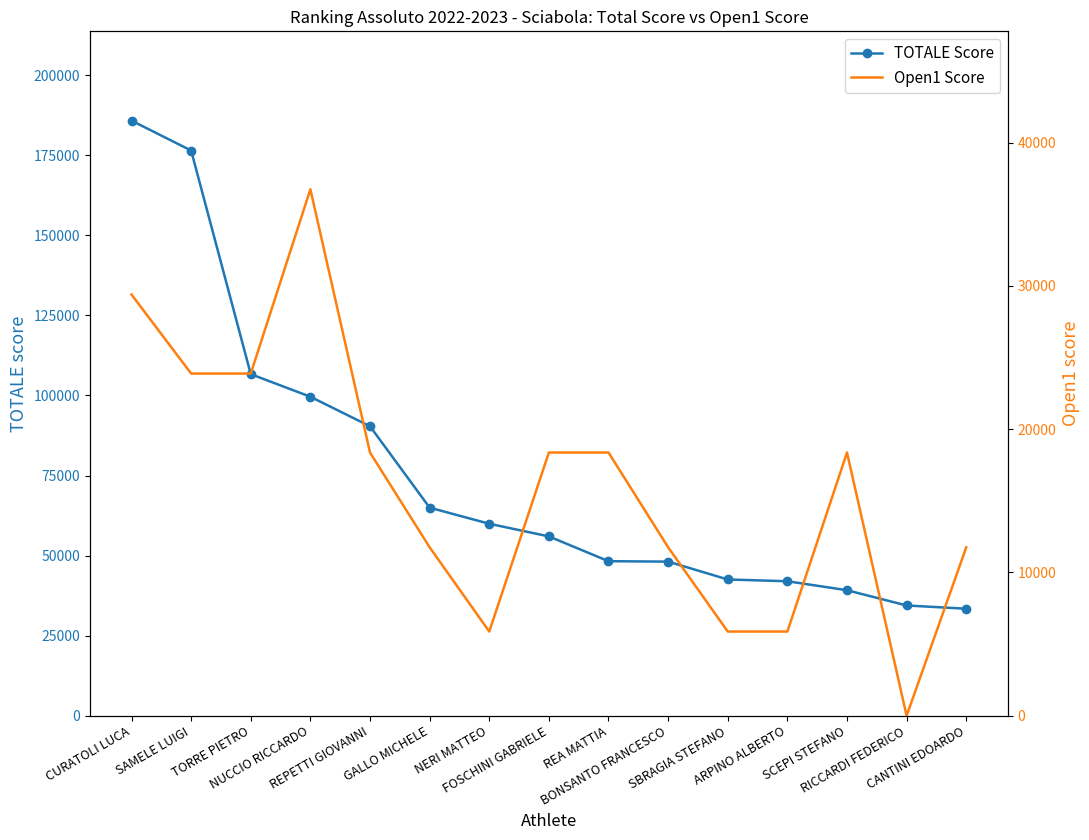

How many lines are shown in the chart?

2